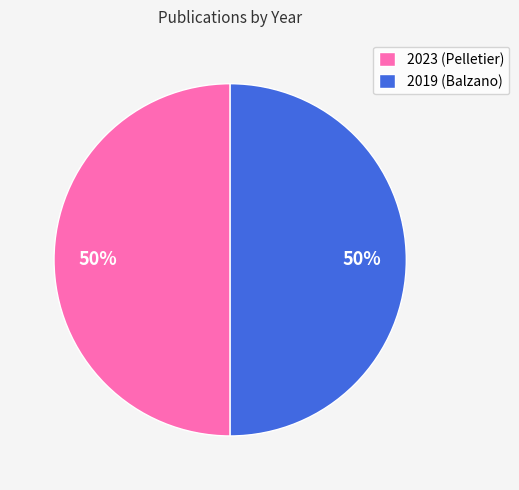

Combined, do 2019 (Balzano) and 2023 (Pelletier) account for over 50%?

Yes